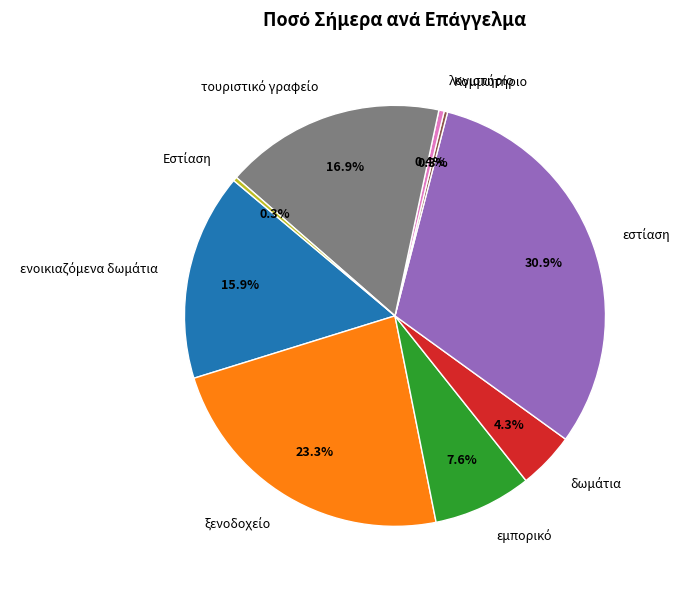

Does any single category account for the majority?

No